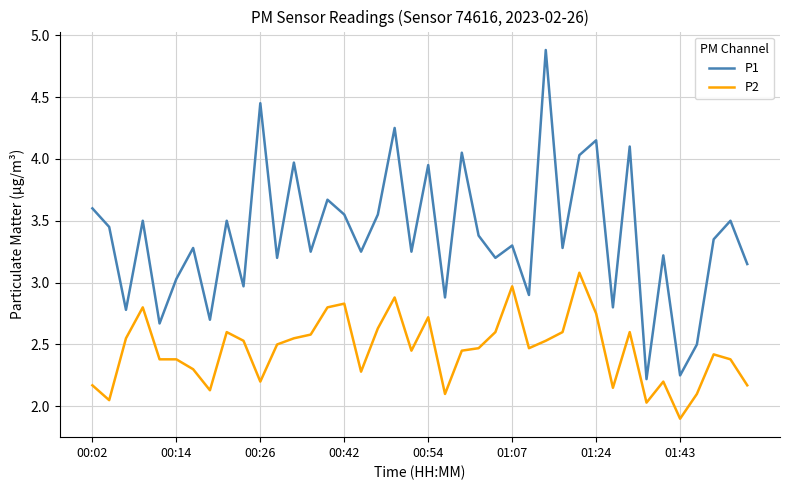

What is the maximum value for P1?

4.9